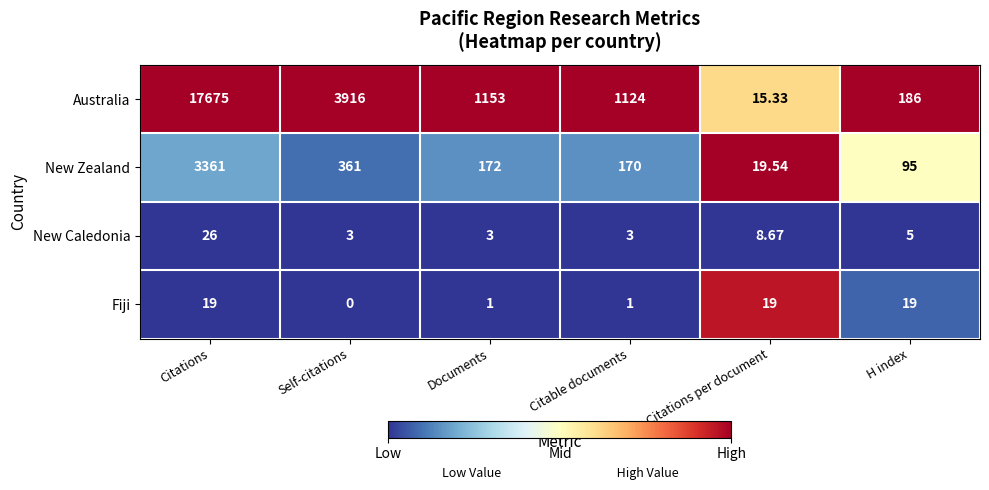

Between Documents and Citations per document, which series saw the biggest shift?

Australia